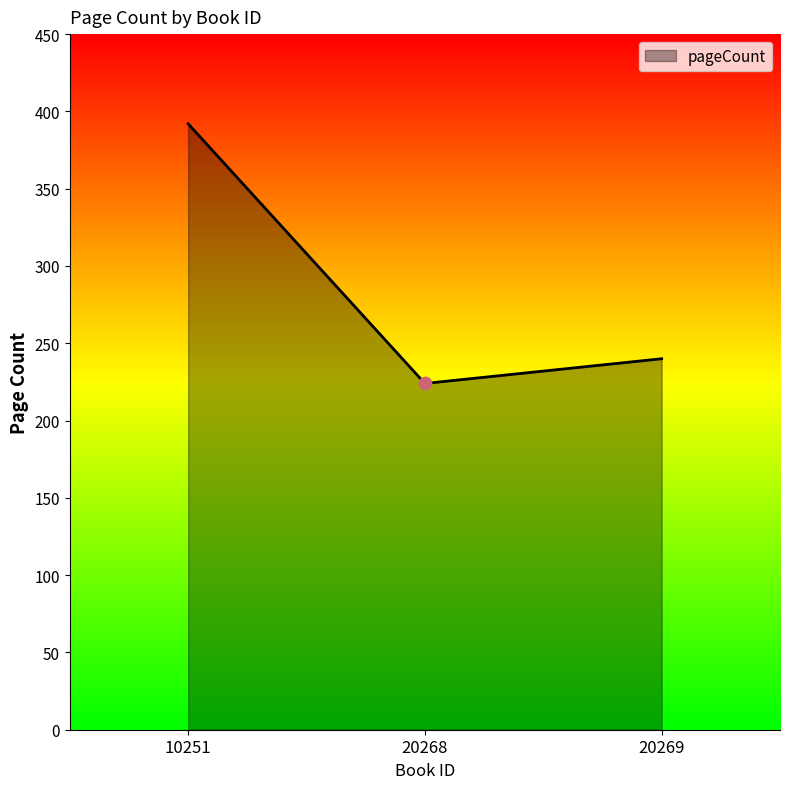

What is the ratio of the value at 10251 to the value at 20269?

1.6